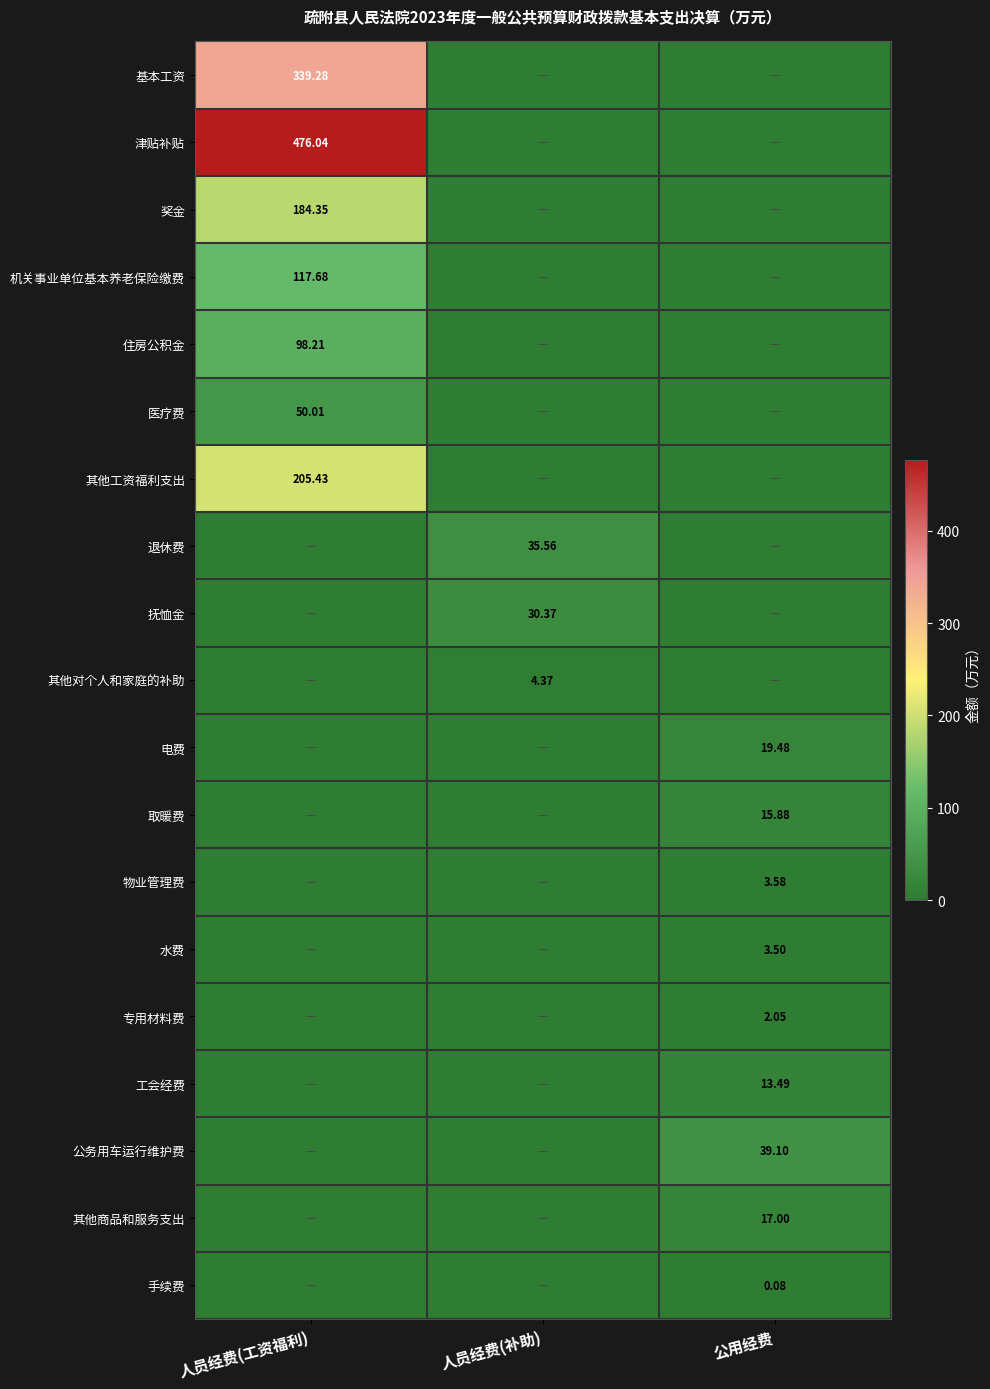

At which category does the chart reach its minimum across all series?

人员经费(补助)